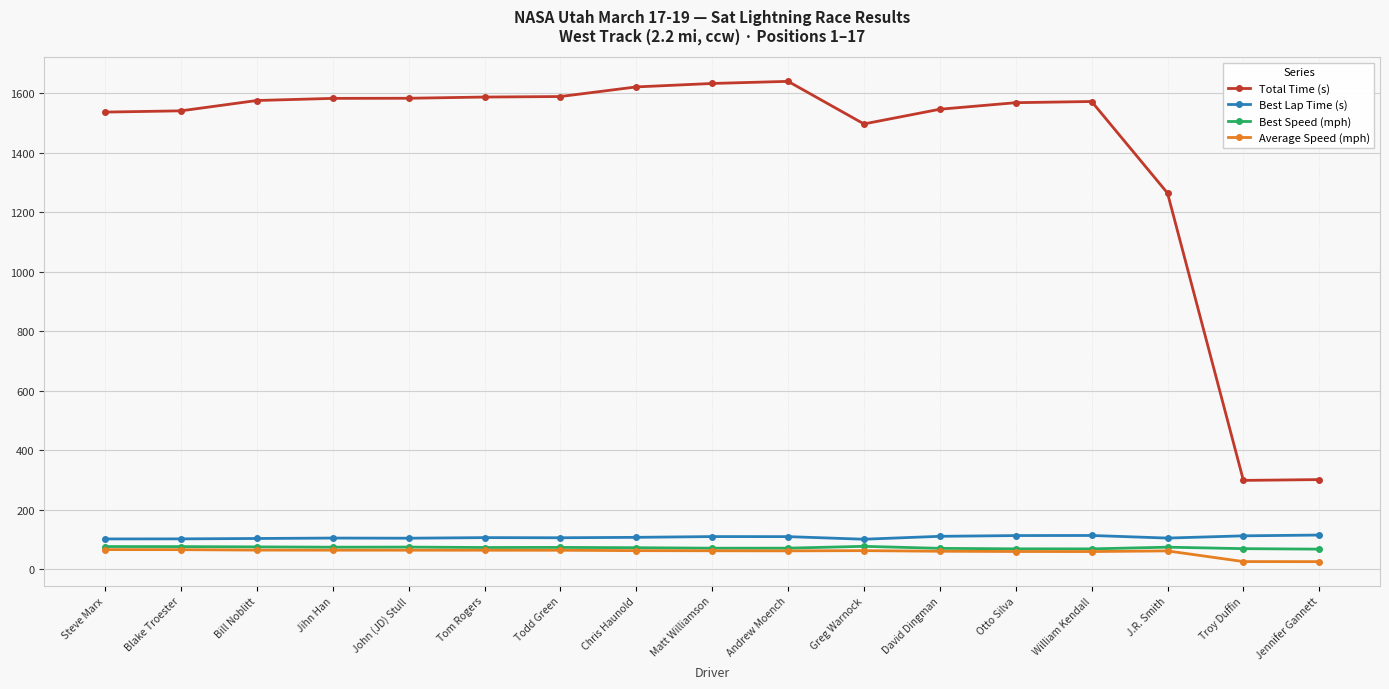

How many lines are shown in the chart?

4